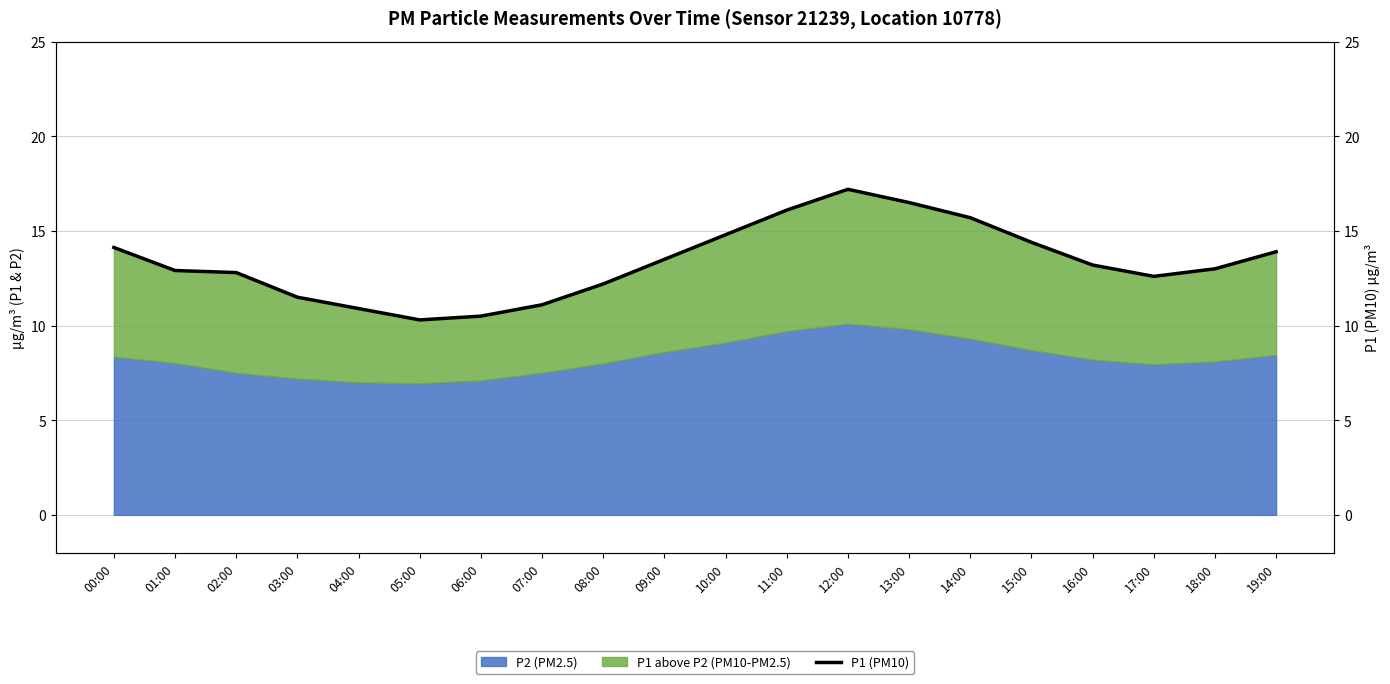

Reading left to right, extract all data points from this chart.

14.1	12.9	12.8	11.5	10.9	10.3	10.5	11.1	12.2	13.5	14.8	16.1	17.2	16.5	15.7	14.4	13.2	12.6	13.0	13.9